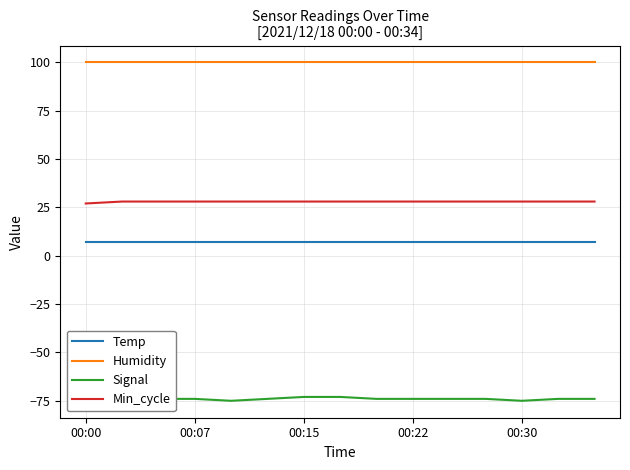

What is the highest value of the Min_cycle series?

28.0